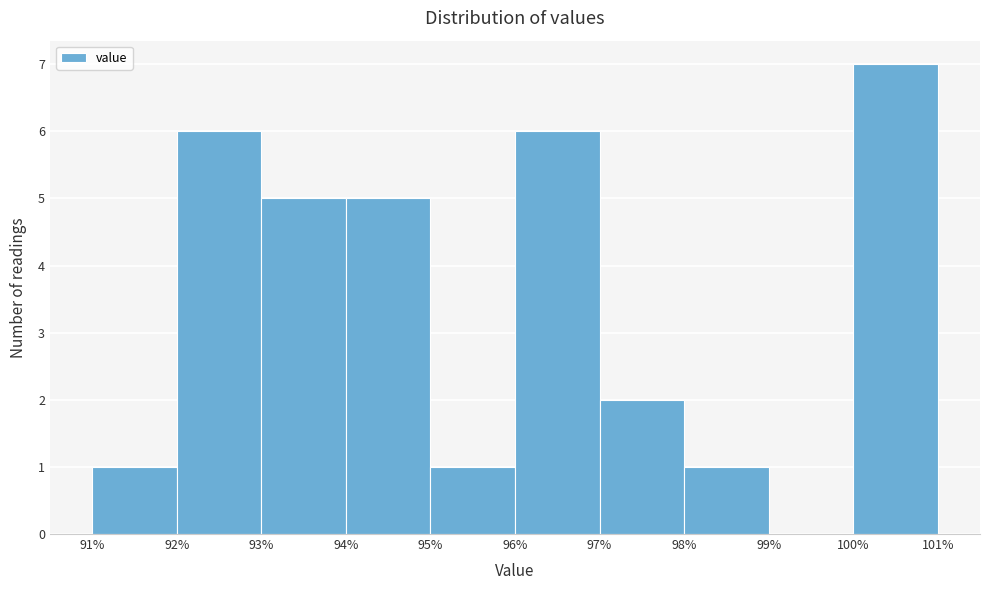

Reading left to right, transcribe this chart: for each bar, give the range it covers on the x-axis and its height. The values are not printed on the chart, so give them approximately, as read against the axis.

91% to 92%: 1
92% to 93%: 6
93% to 94%: 5
94% to 95%: 5
95% to 96%: 1
96% to 97%: 6
97% to 98%: 2
98% to 99%: 1
99% to 100%: 0
100% to 101%: 7